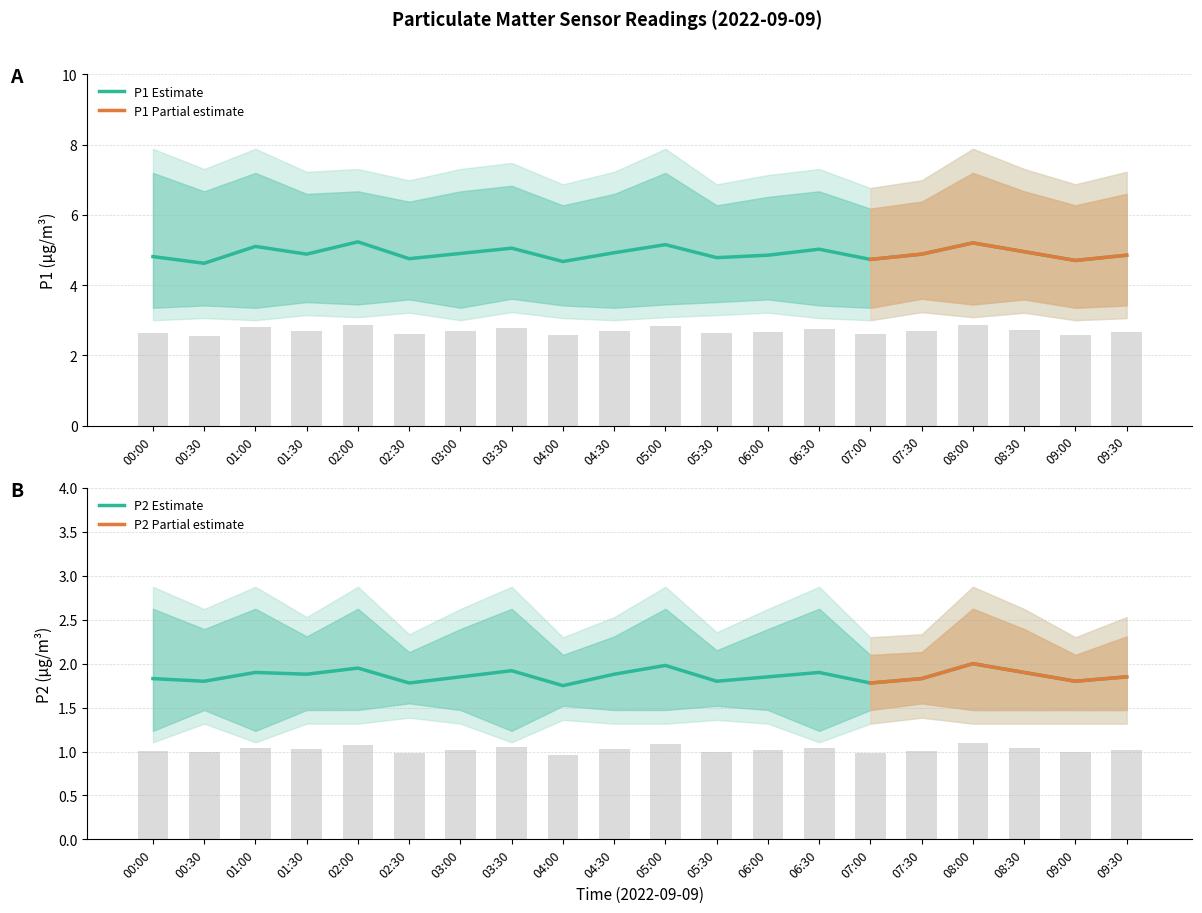

Which category has the highest value across all series?

00:00